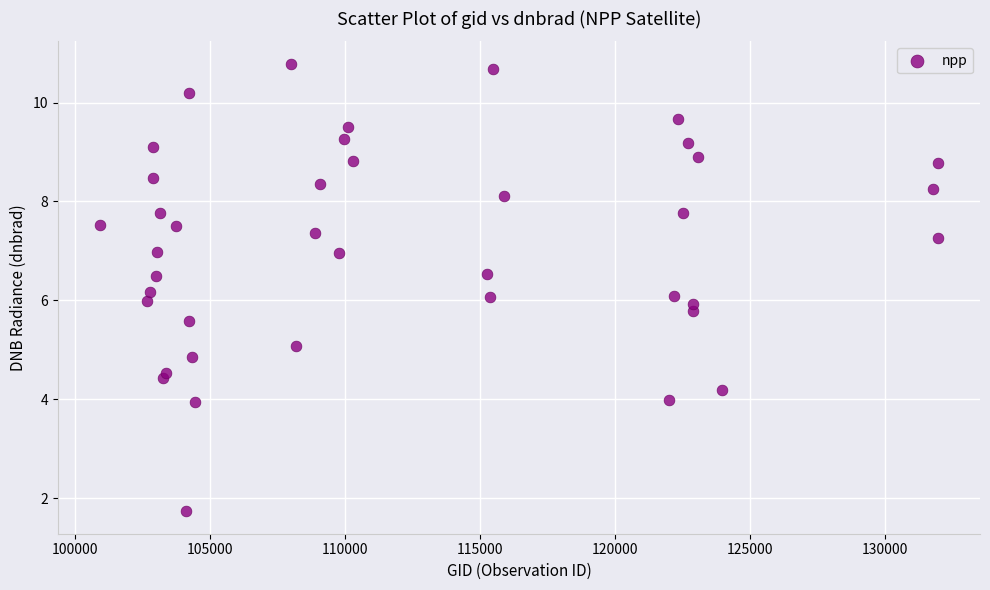

What is the range of X values (max minus min)?

31031.0